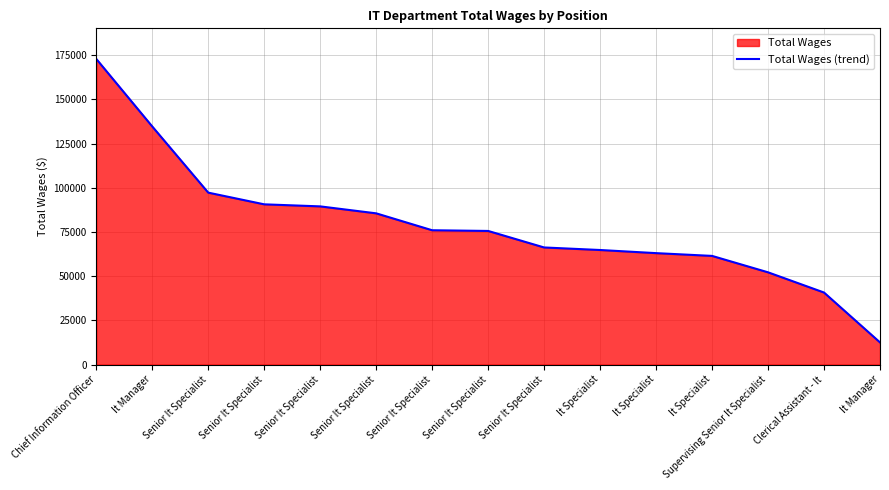

Reading left to right, list all the values displayed in this chart.

172840	134635	97219	90605	89445	85513	75950	75555	66215	64779	63010	61441	52162	40734	12528